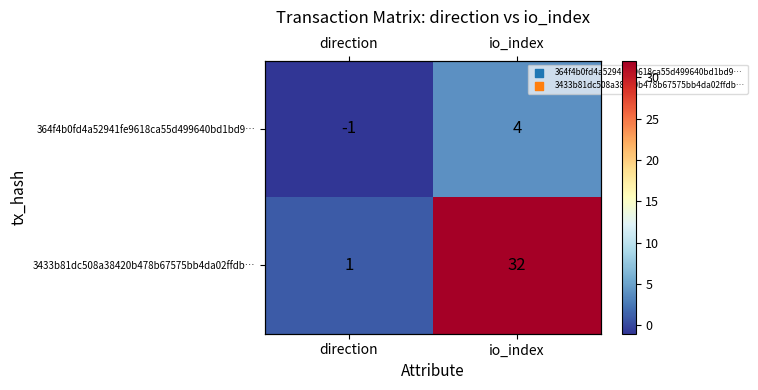

What is the spread (max minus min) of values at io_index?

28